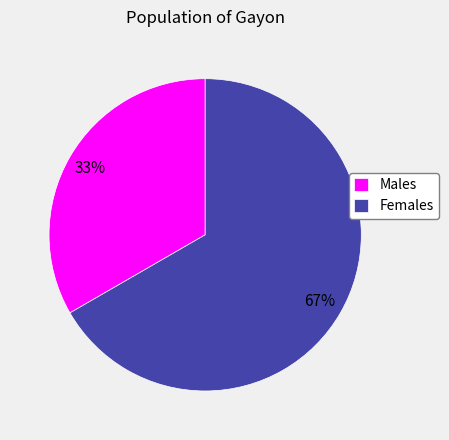

Rank the categories by value from lowest to highest.

Males, Females